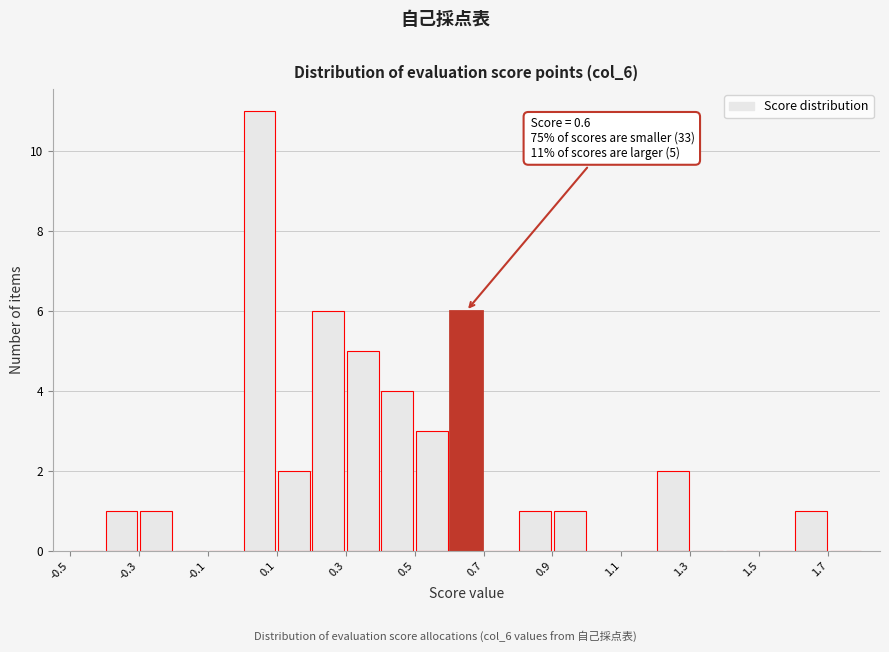

Over which range of the x-axis is the bar tallest?

0.0 to 0.1